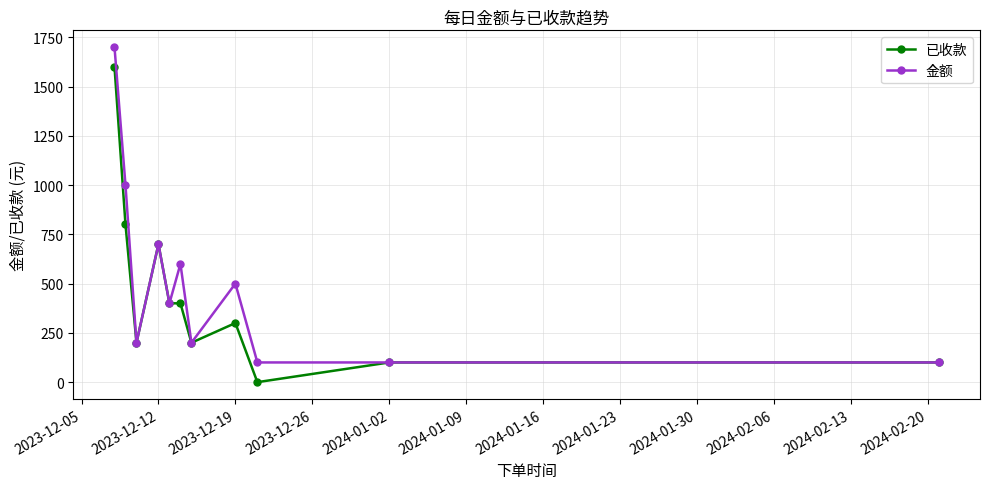

Count the number of categories in the chart.

11